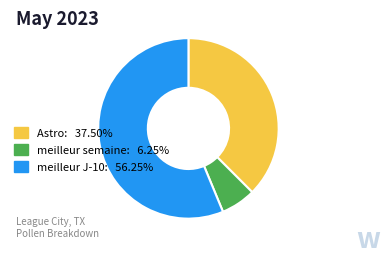

Combined, do meilleur J-10: 56.25% and meilleur semaine: 6.25% account for over 50%?

Yes